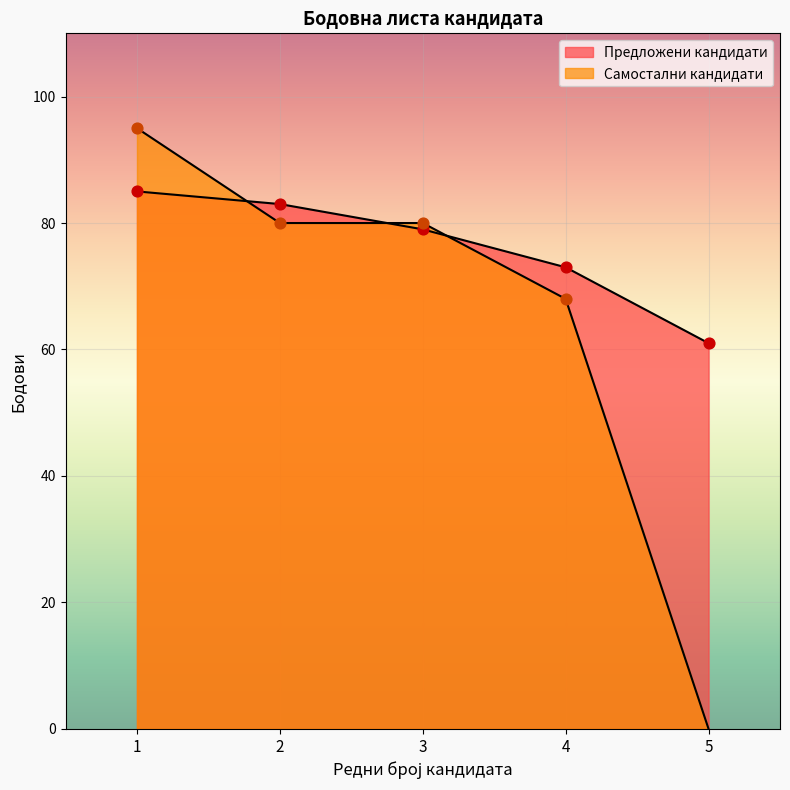

Is the value of Предложени кандидати at 2 greater than the value of Самостални кандидати at 2?

Yes